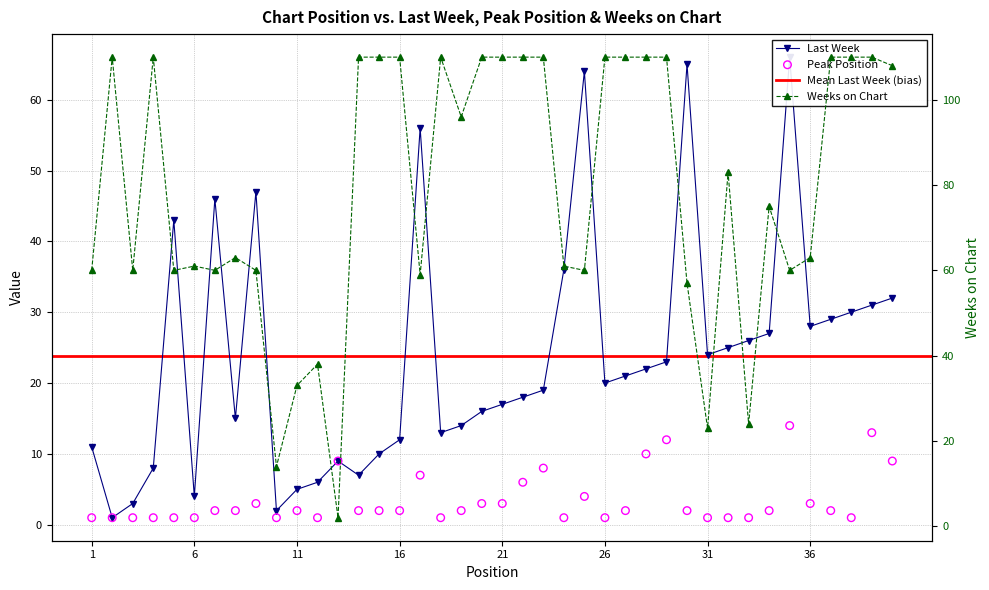

Which series has the largest Y range (max minus min)?

Weeks on Chart